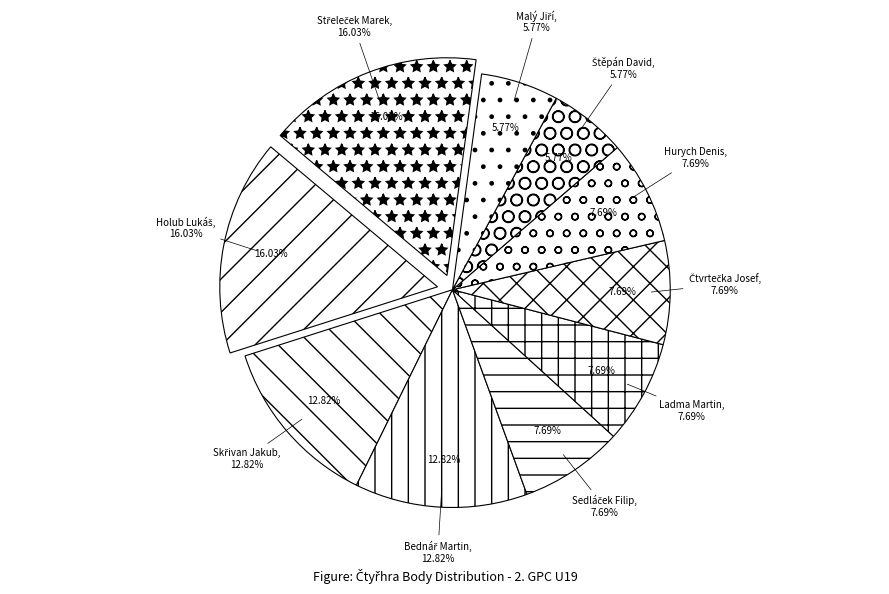

Is the sum of Štěpán David and Ladma Martin greater than half?

No